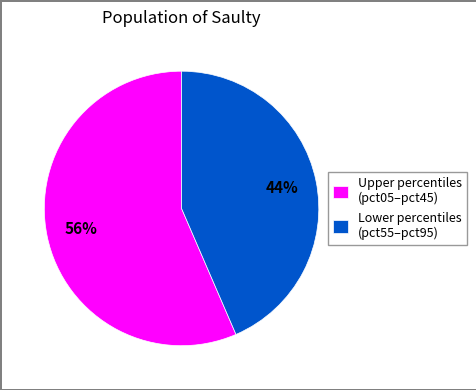

Is it true that Lower percentiles (pct55–pct95) is 34% of the pie?

False